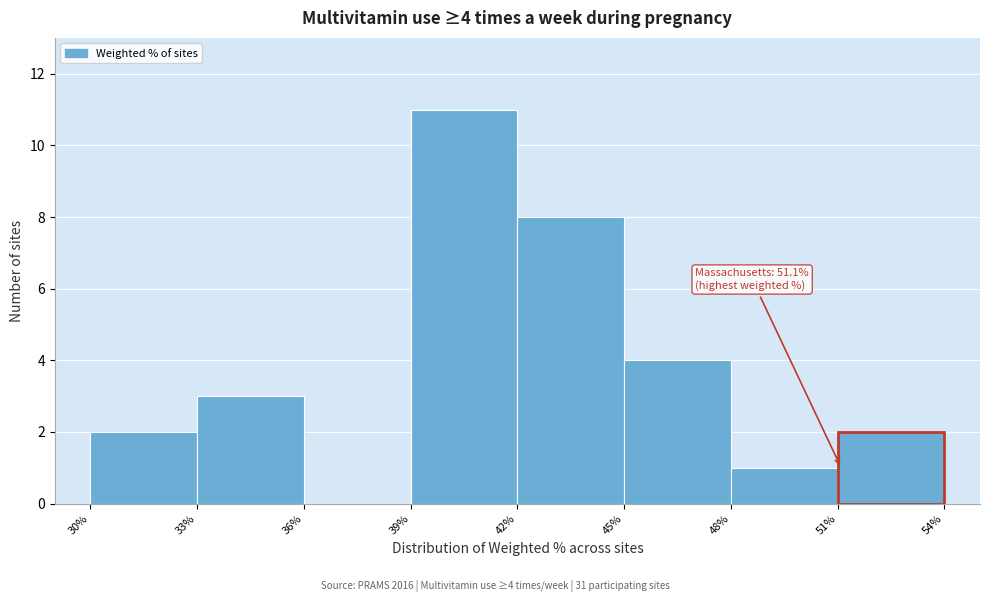

Over which range of the x-axis is the bar tallest?

39% to 42%